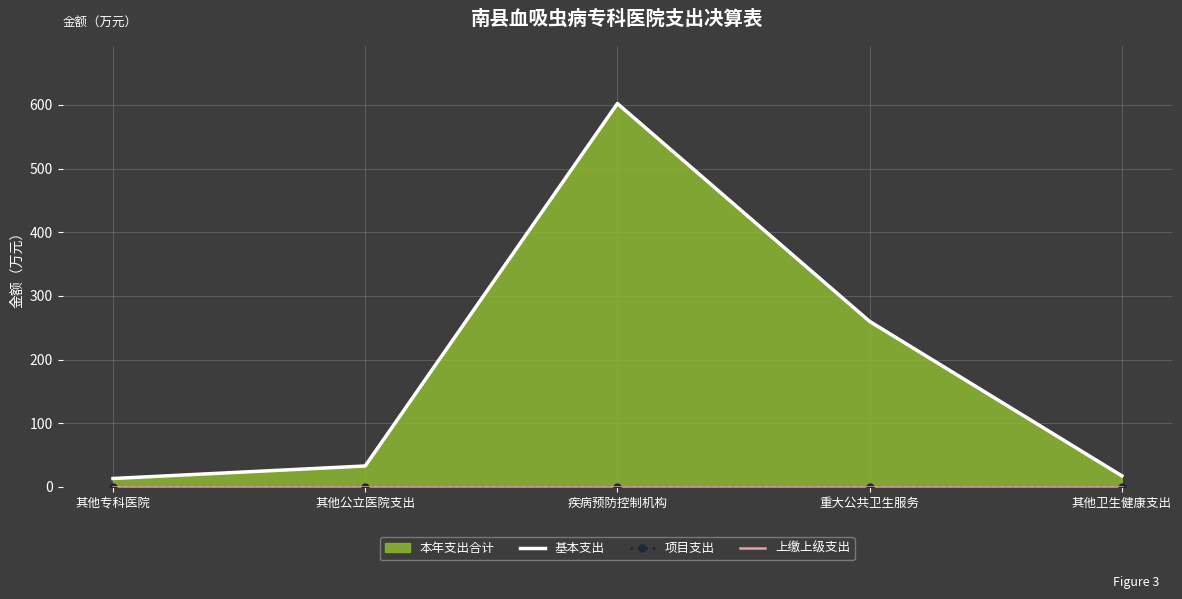

True or false: 基本支出 and 项目支出 cross at least once.

False